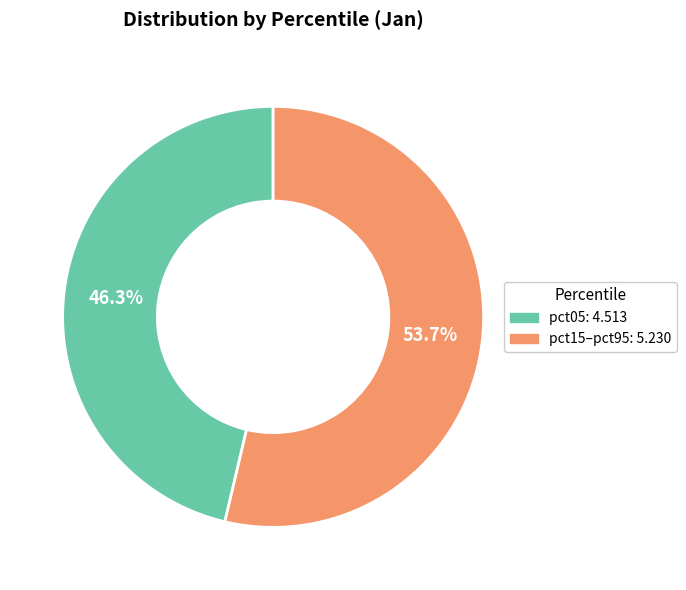

Is there a majority slice in this chart?

Yes